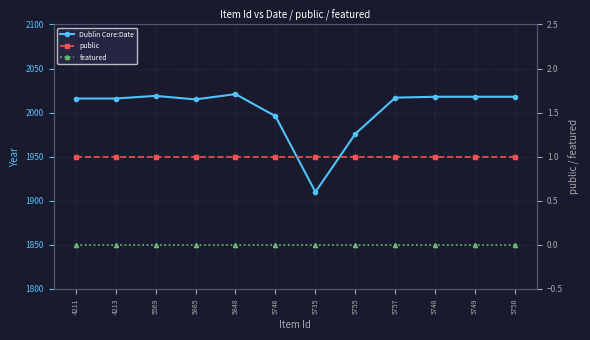

At how many categories does at least one series exceed 919?

12